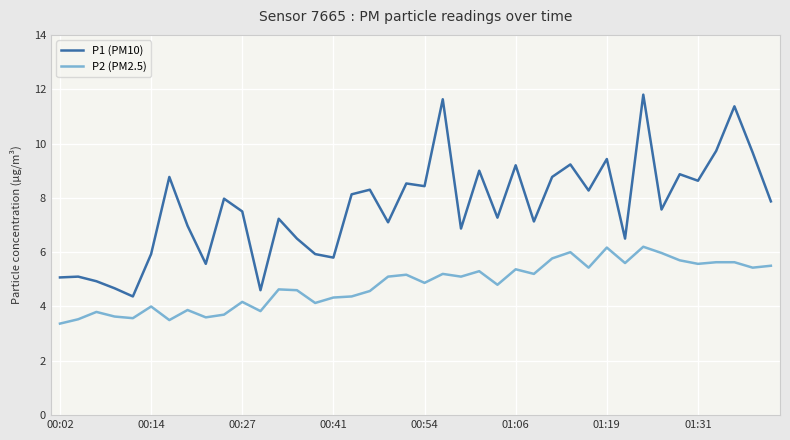

What is the average value of the P2 (PM2.5) series?

4.8